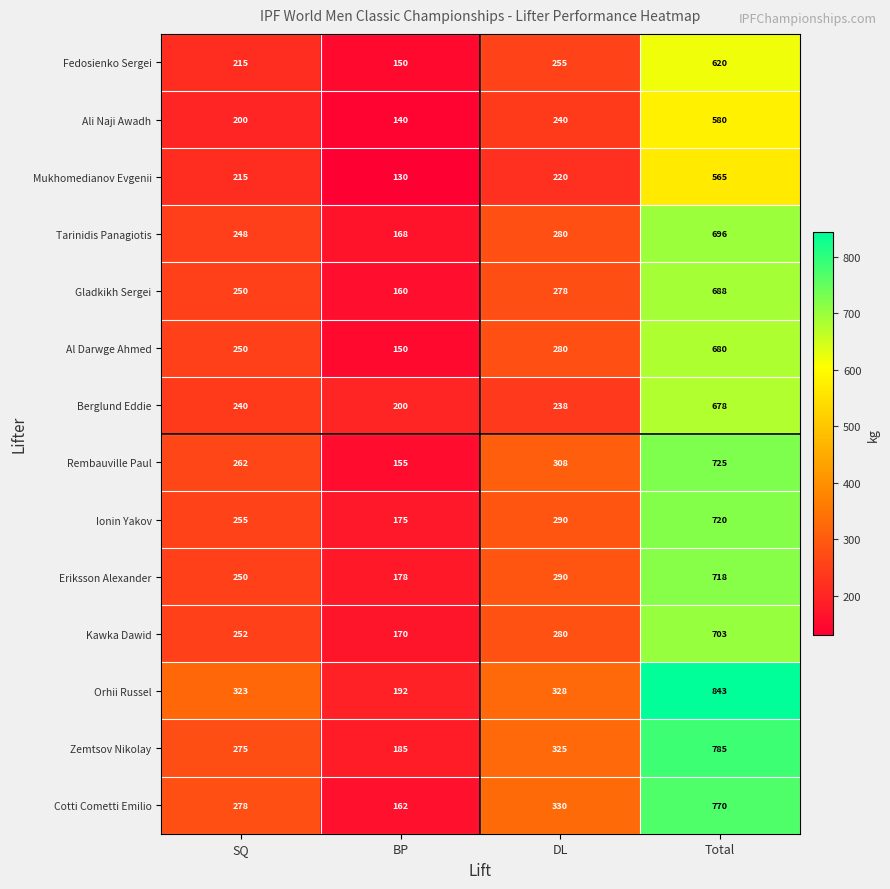

List the labels in order of Mukhomedianov Evgenii value, smallest first.

BP, SQ, DL, Total